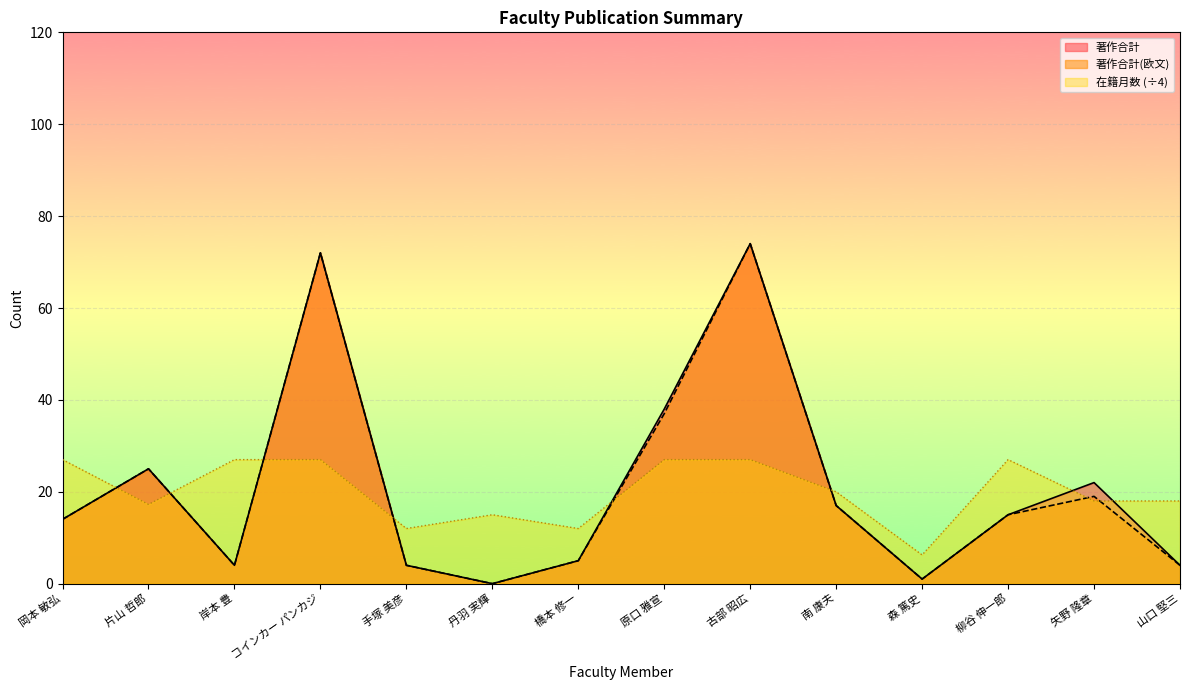

Reading right to left, list all the values displayed in this chart.

著作合計: 山口 堅三=4.0	矢野 隆章=22.0	柳谷 伸一郎=15.0	森 篤史=1.0	南 康夫=17.0	古部 昭広=74.0	原口 雅宣=38.0	橋本 修一=5.0	丹羽 実輝=0.0	手塚 美彦=4.0	コインカー パンカジ=72.0	岸本 豊=4.0	片山 哲郎=25.0	岡本 敏弘=14.0
著作合計(欧文): 山口 堅三=4.0	矢野 隆章=19.0	柳谷 伸一郎=15.0	森 篤史=1.0	南 康夫=17.0	古部 昭広=74.0	原口 雅宣=37.0	橋本 修一=5.0	丹羽 実輝=0.0	手塚 美彦=4.0	コインカー パンカジ=72.0	岸本 豊=4.0	片山 哲郎=25.0	岡本 敏弘=14.0
在籍月数: 山口 堅三=18.0	矢野 隆章=18.0	柳谷 伸一郎=27.0	森 篤史=6.2	南 康夫=20.0	古部 昭広=27.0	原口 雅宣=27.0	橋本 修一=12.0	丹羽 実輝=15.0	手塚 美彦=12.0	コインカー パンカジ=27.0	岸本 豊=27.0	片山 哲郎=17.2	岡本 敏弘=27.0